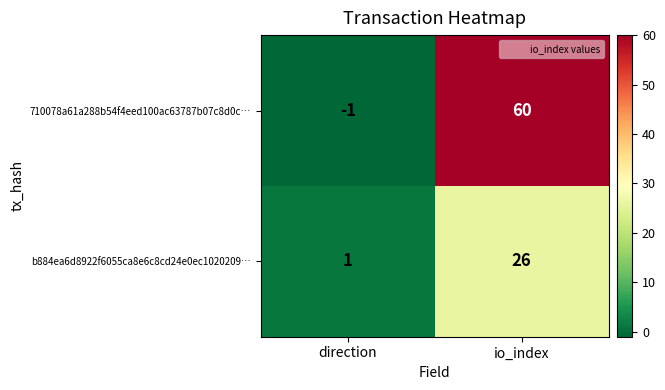

Is the value of b884ea6d8922f6055ca8e6c8cd24e0ec1020209… at direction greater than the value of 710078a61a288b54f4eed100ac63787b07c8d0c… at direction?

Yes